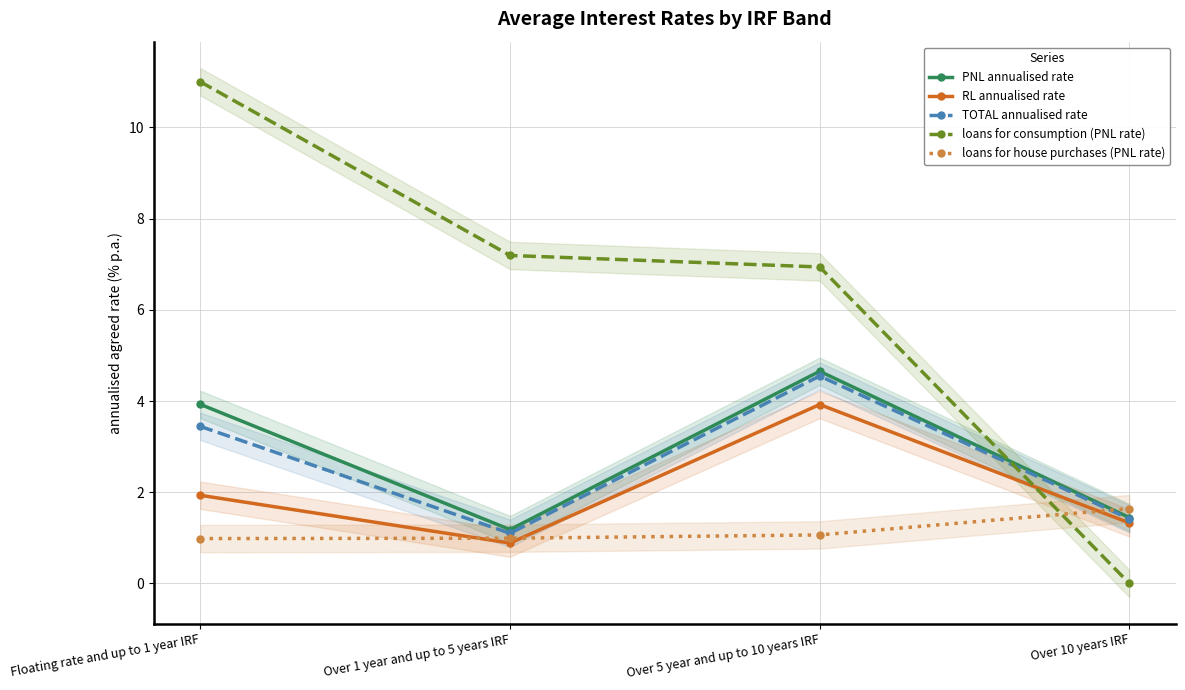

At which label is TOTAL annualised rate closest to 2?

Over 10 years IRF